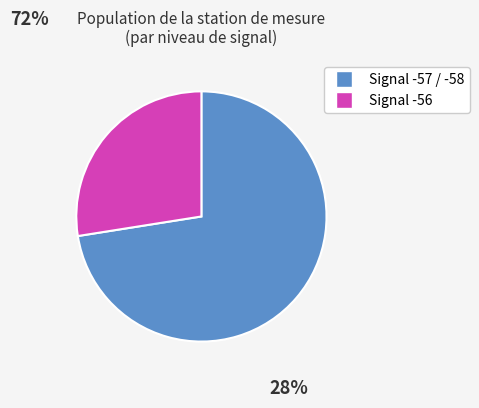

How many segments does this pie chart have?

2